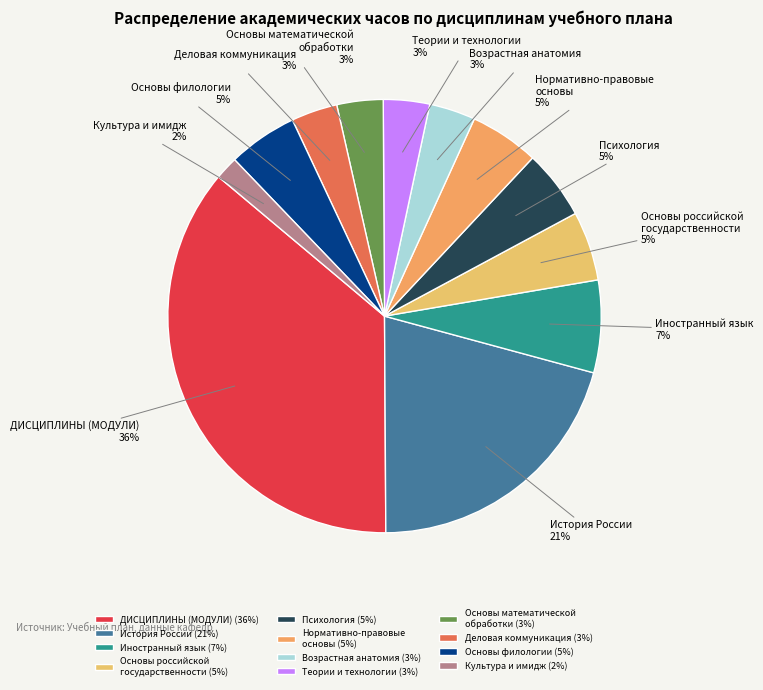

To the nearest percent, what percentage of the pie is Иностранный язык?

7%